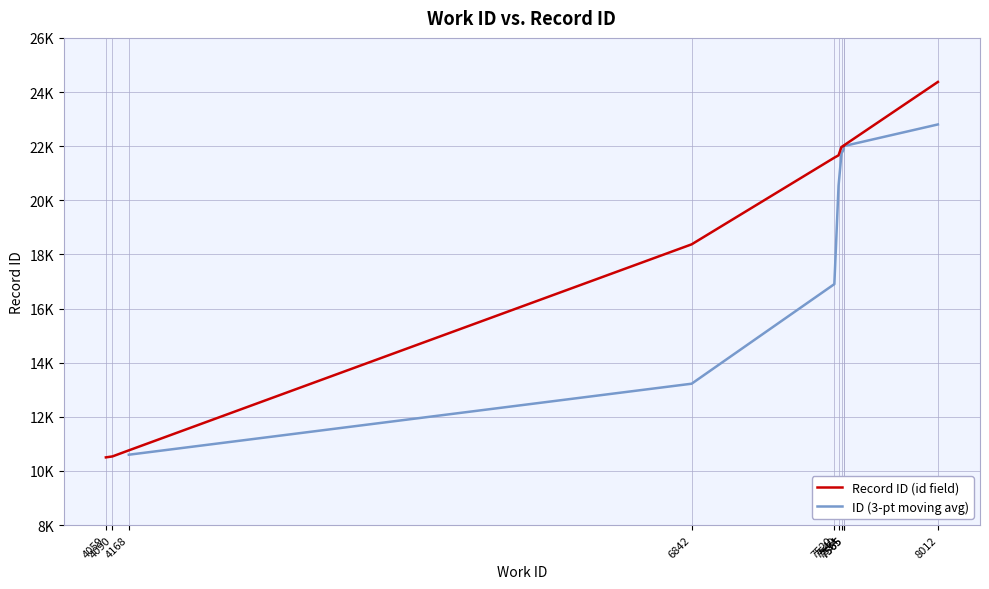

Between 4090 and 7540, which is larger?

7540